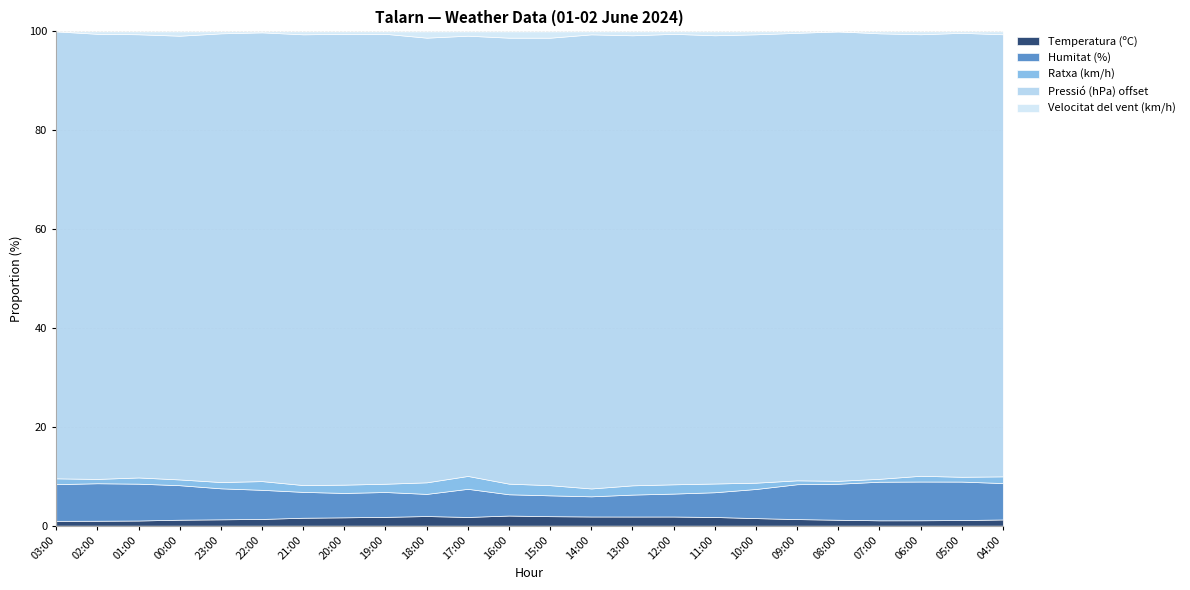

Where is the first local minimum for Ratxa (km/h)?

02:00